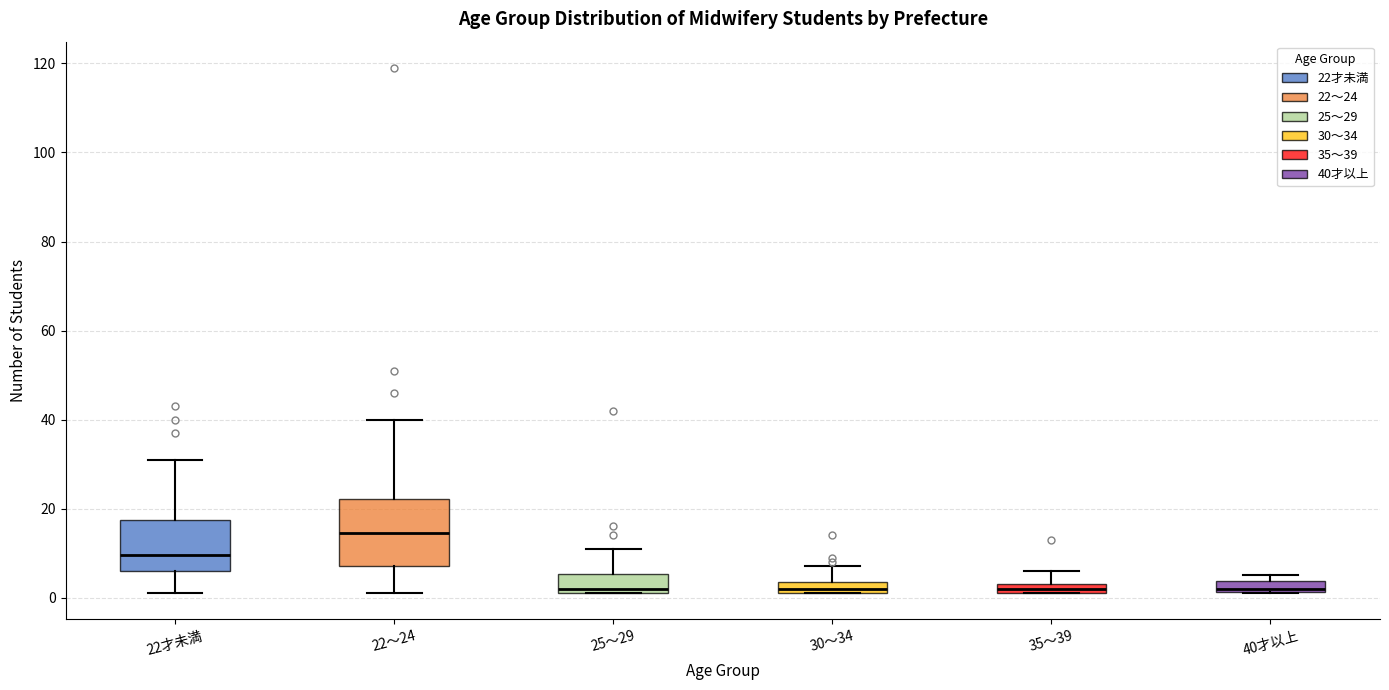

Comparing the boxes themselves (not the whiskers), which one is the tallest?

22～24